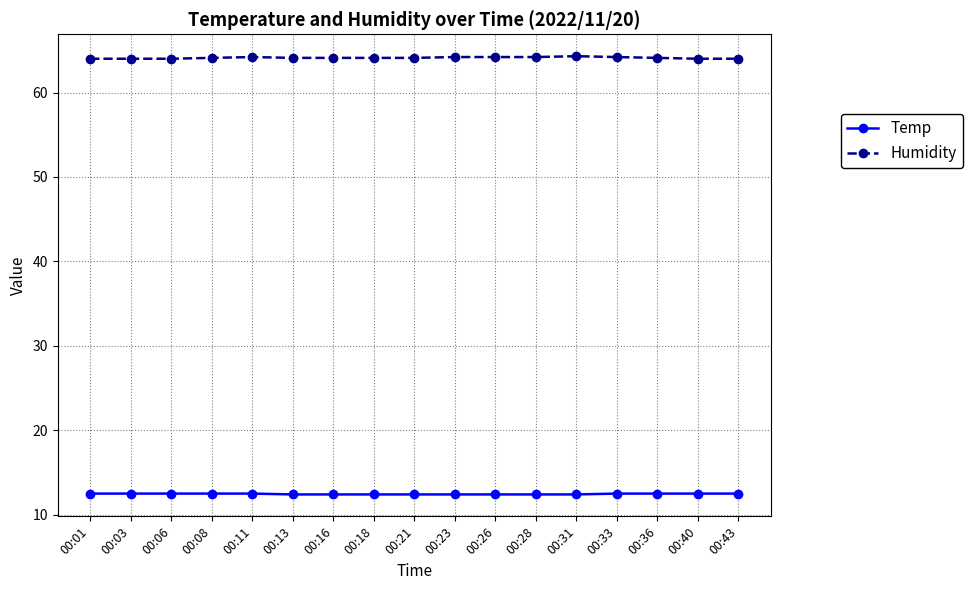

True or false: Temp has a value of 18.8 at 00:40.

False